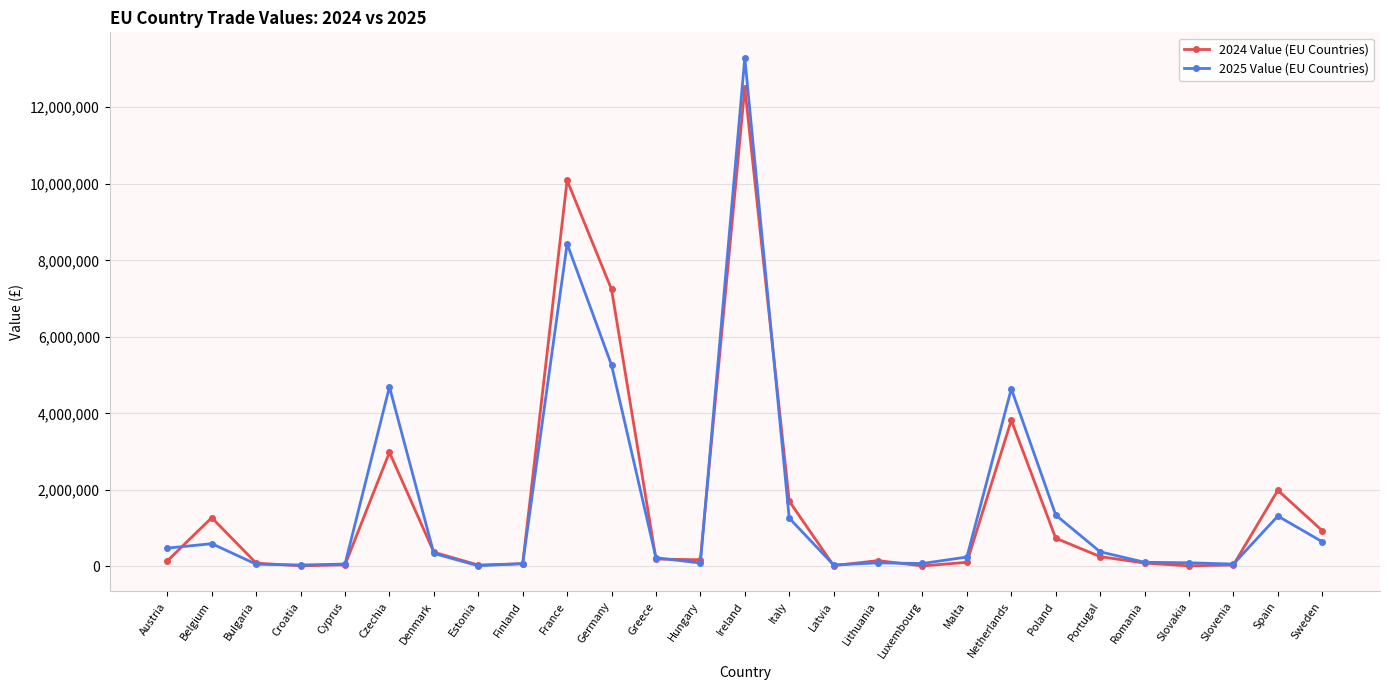

Rank the series at Germany from highest to lowest value.

2024 Value (EU Countries), 2025 Value (EU Countries)